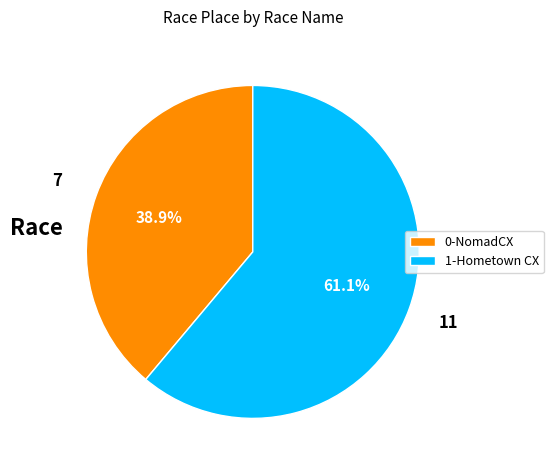

To the nearest percent, what is the difference between the largest and smallest slice percentages?

22%